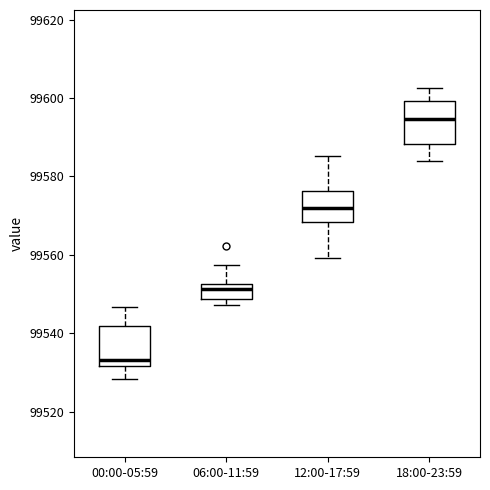

Which box has the lowest median line?

00:00-05:59